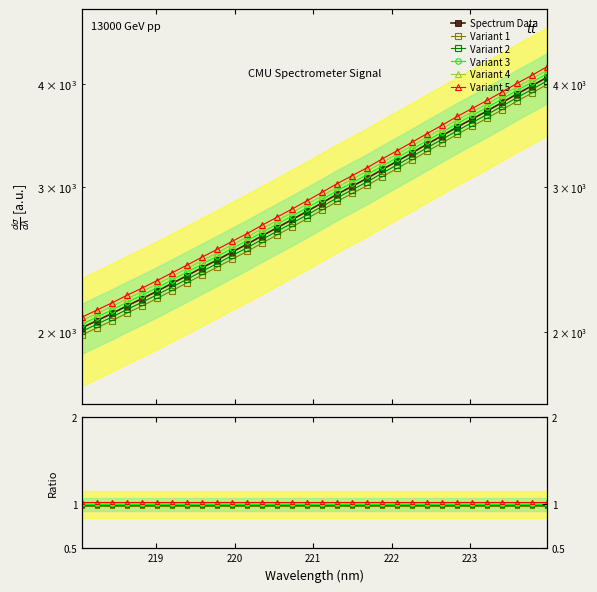

What is the minimum value for Variant 4?

1.0